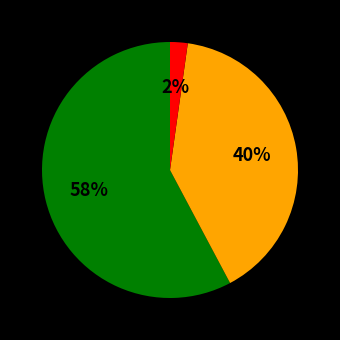

Is there a majority slice in this chart?

Yes